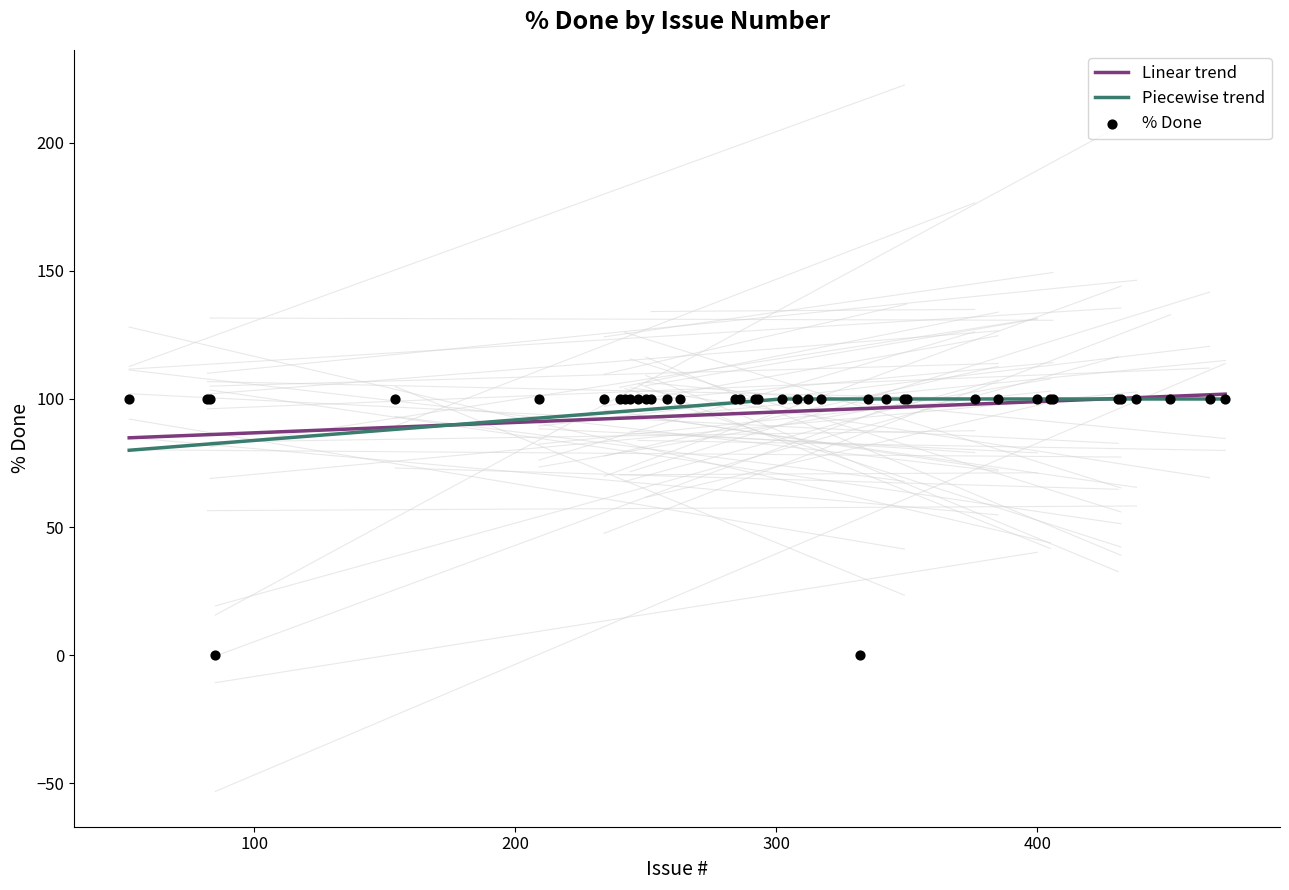

Which has a higher value, 400 or 250?

400